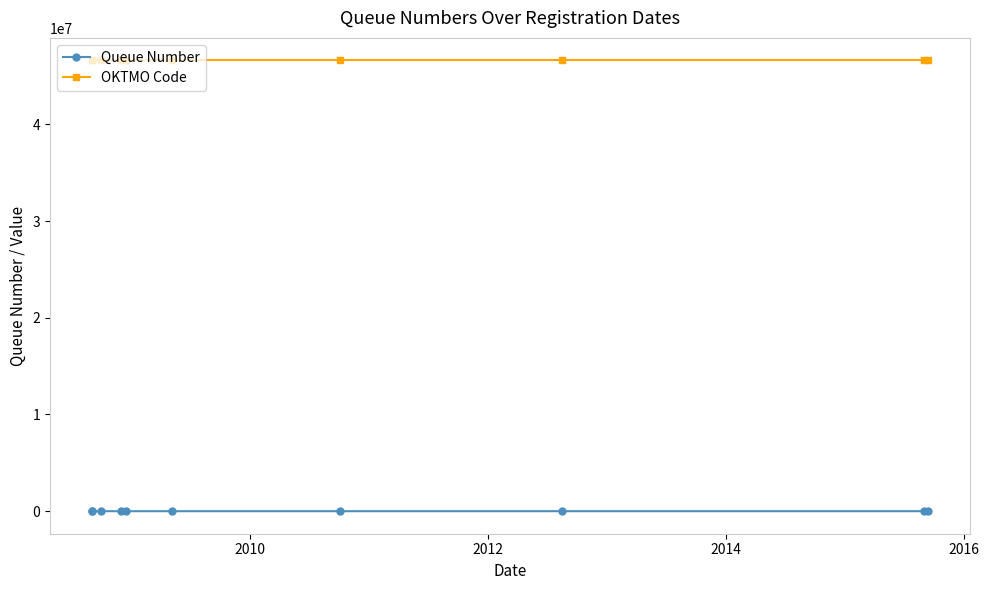

What is the maximum value shown in the chart?

46606101